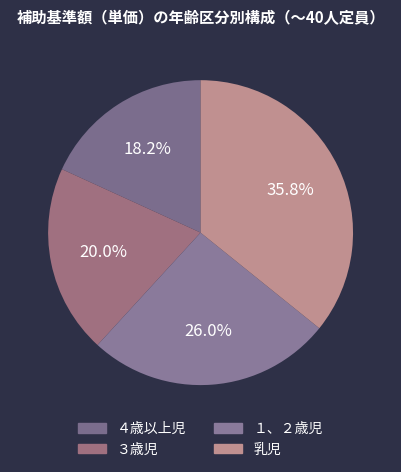

Does １、２歳児 account for over 50% of the chart?

No